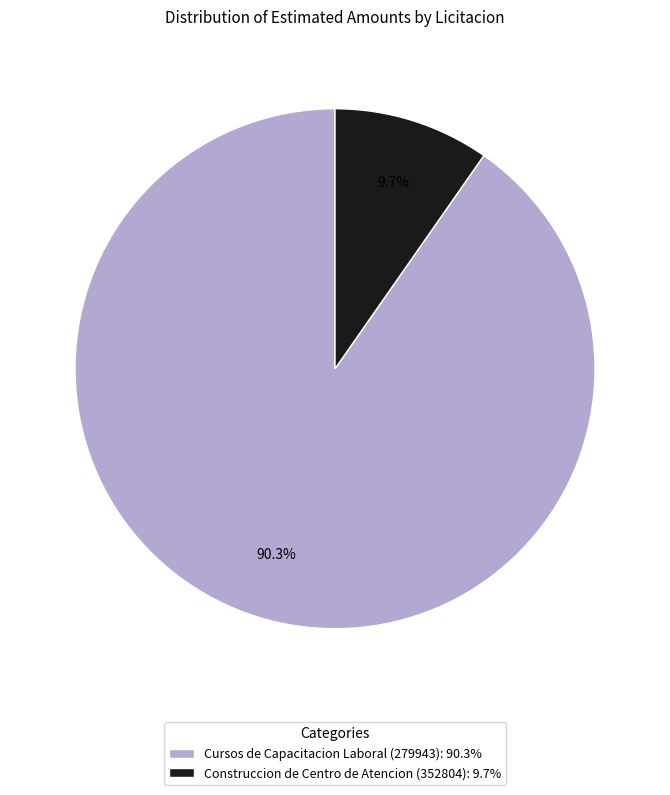

What is the smallest slice in the pie chart?

Construccion de Centro de Atencion (352804)